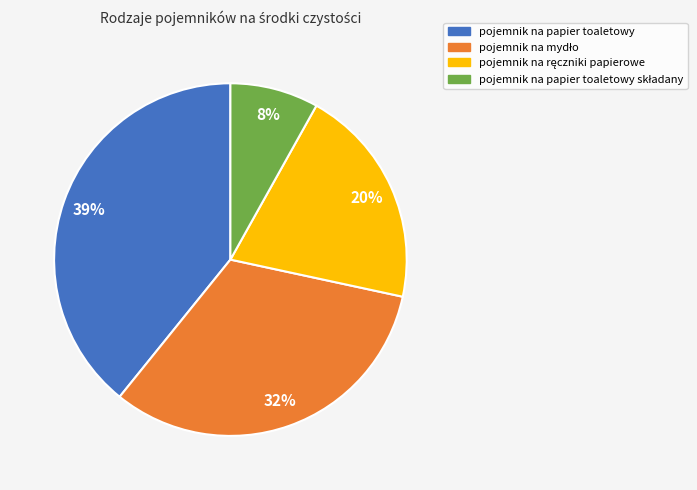

True or false: pojemnik na papier toaletowy accounts for 39% of the total.

True